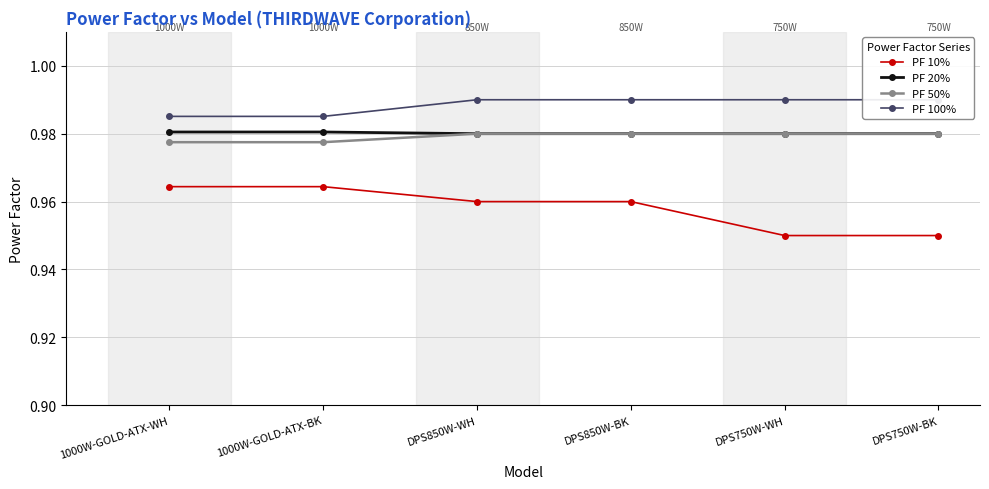

True or false: PF 20% has more than 1 points higher than both neighbors.

False